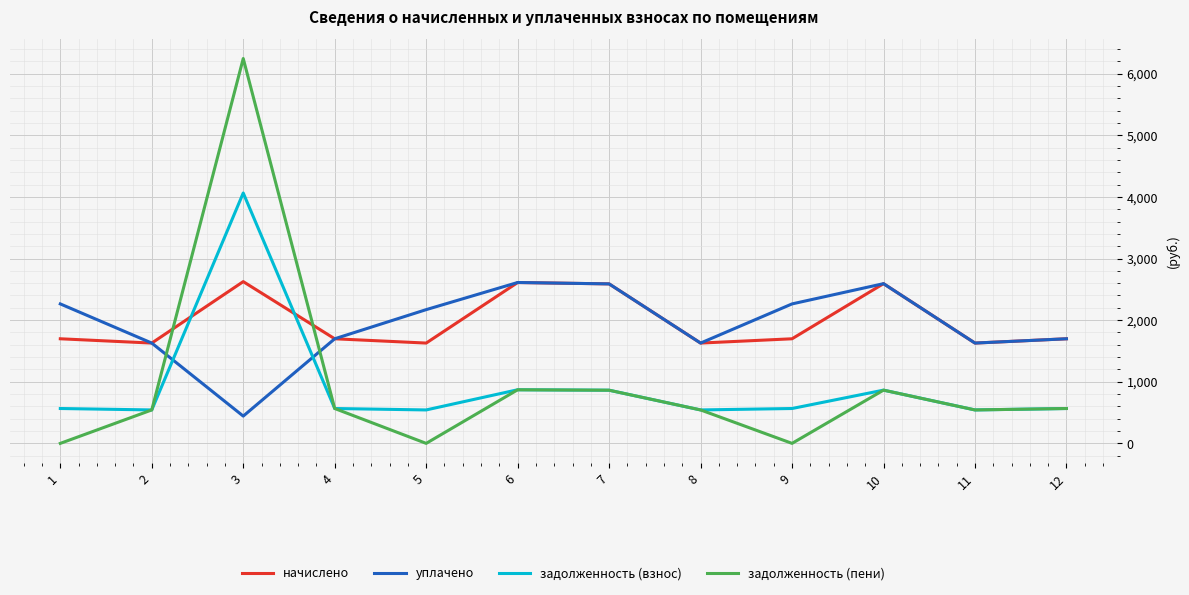

What are all the series names shown in the legend?

начислено, уплачено, задолженность (взнос), задолженность (пени)